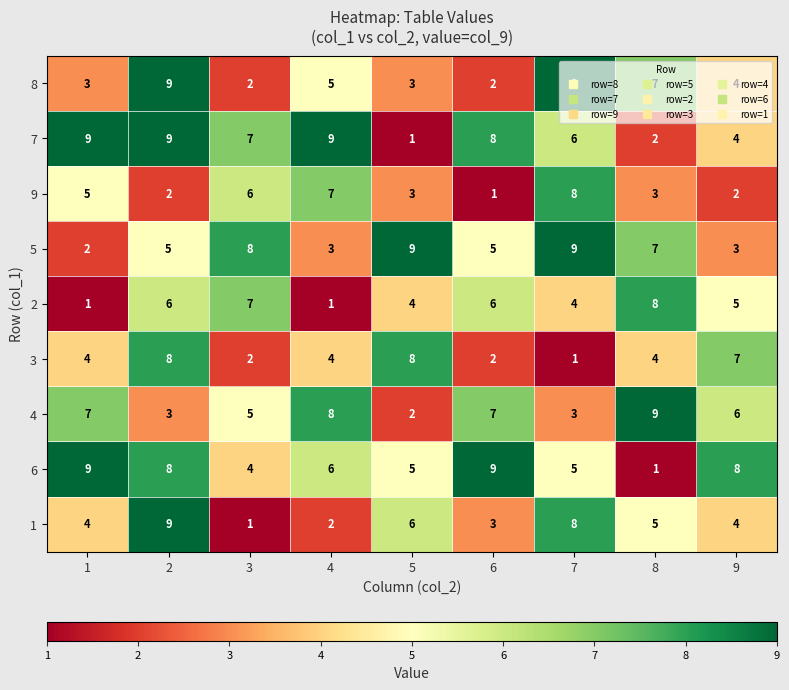

At how many categories does at least one series exceed 1?

9